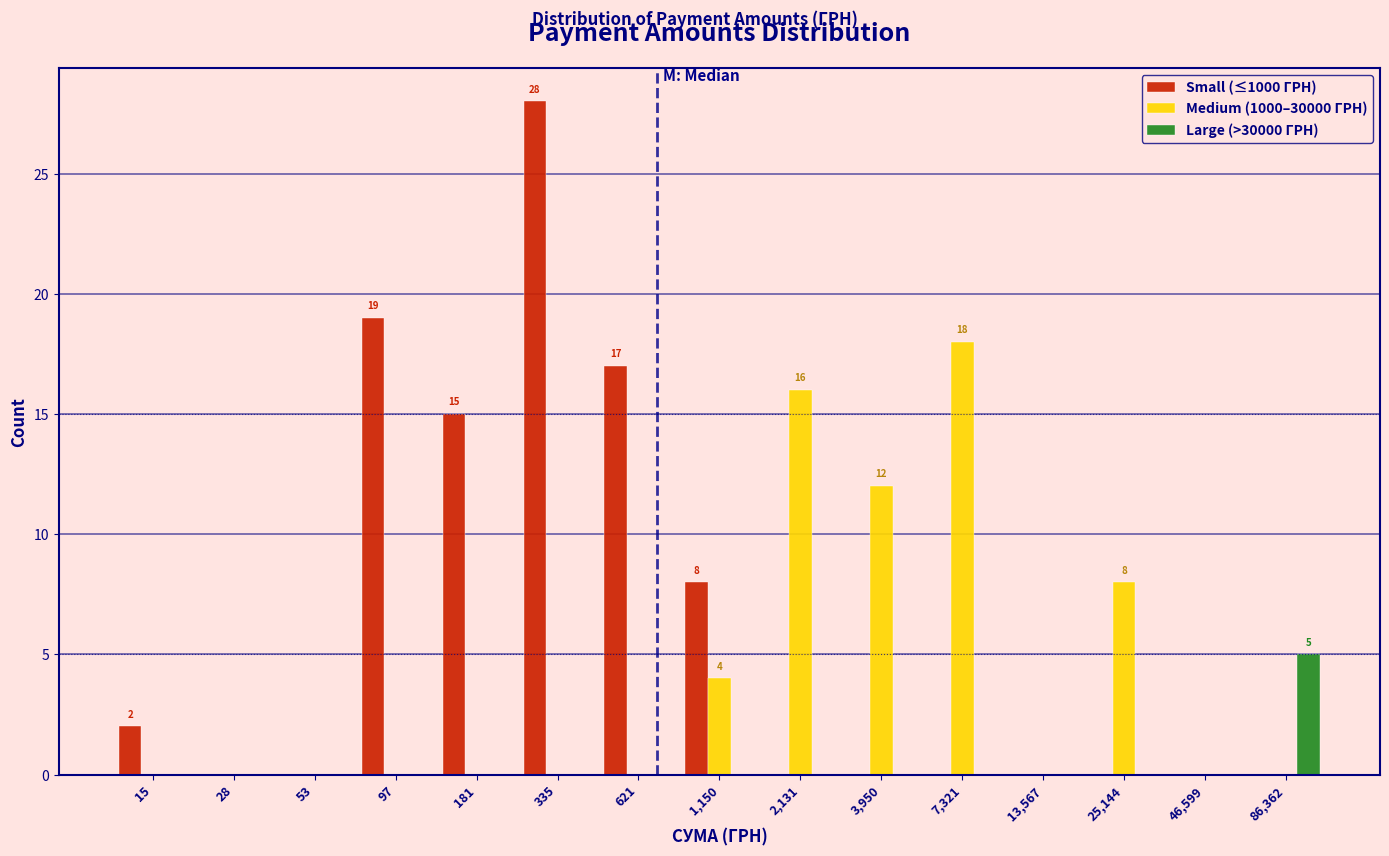

What is the sum of all Small (≤1000 ГРН) values?

89